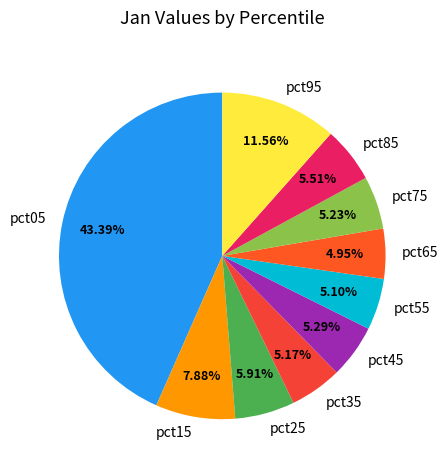

Does pct35 represent more than half of the total?

No